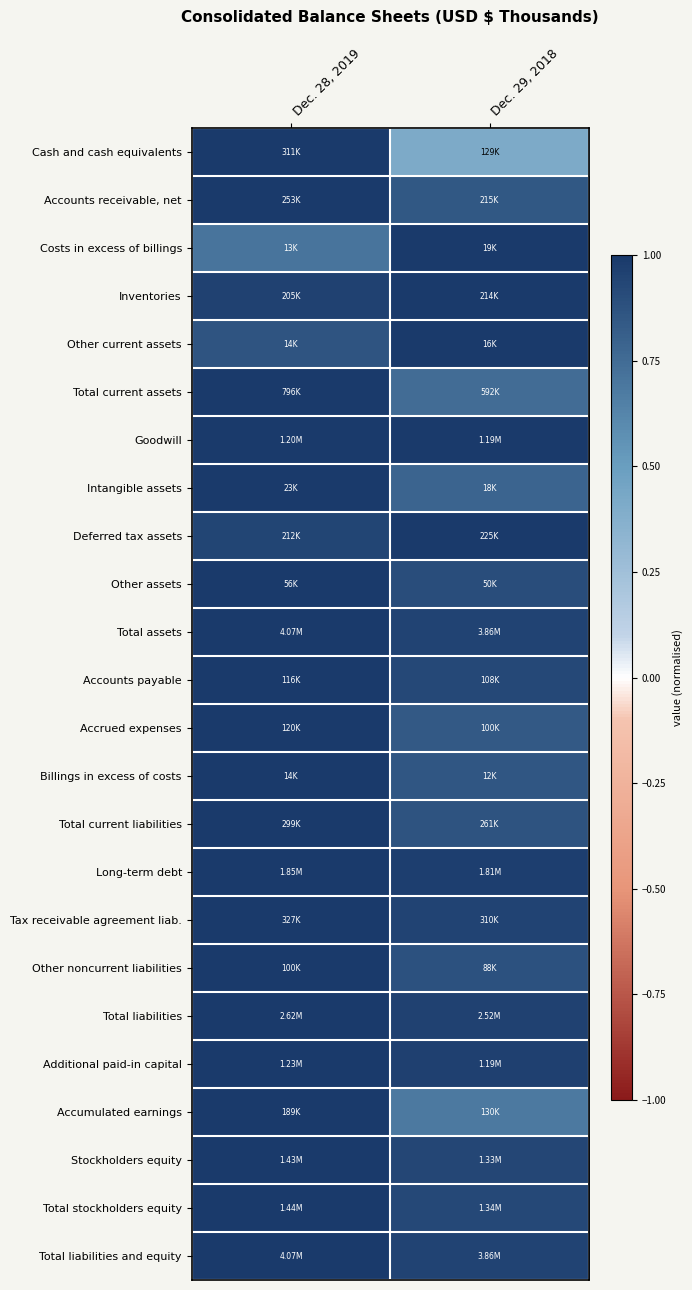

Between Dec. 29, 2018 and Dec. 28, 2019, which is larger?

Dec. 28, 2019